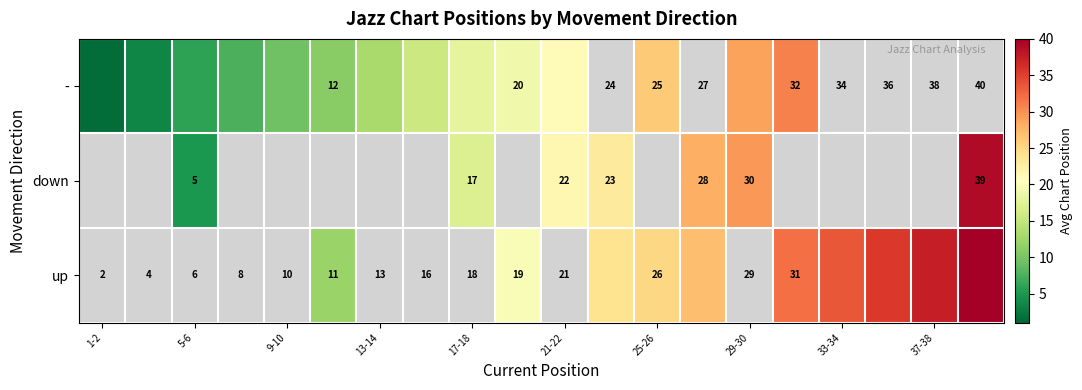

True or false: down has a value of 5.0 at 5-6.

True